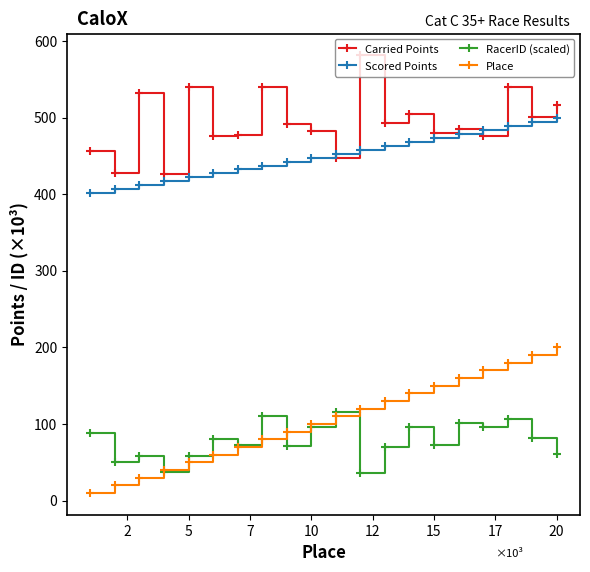

Which series has the largest range (max minus min)?

Place